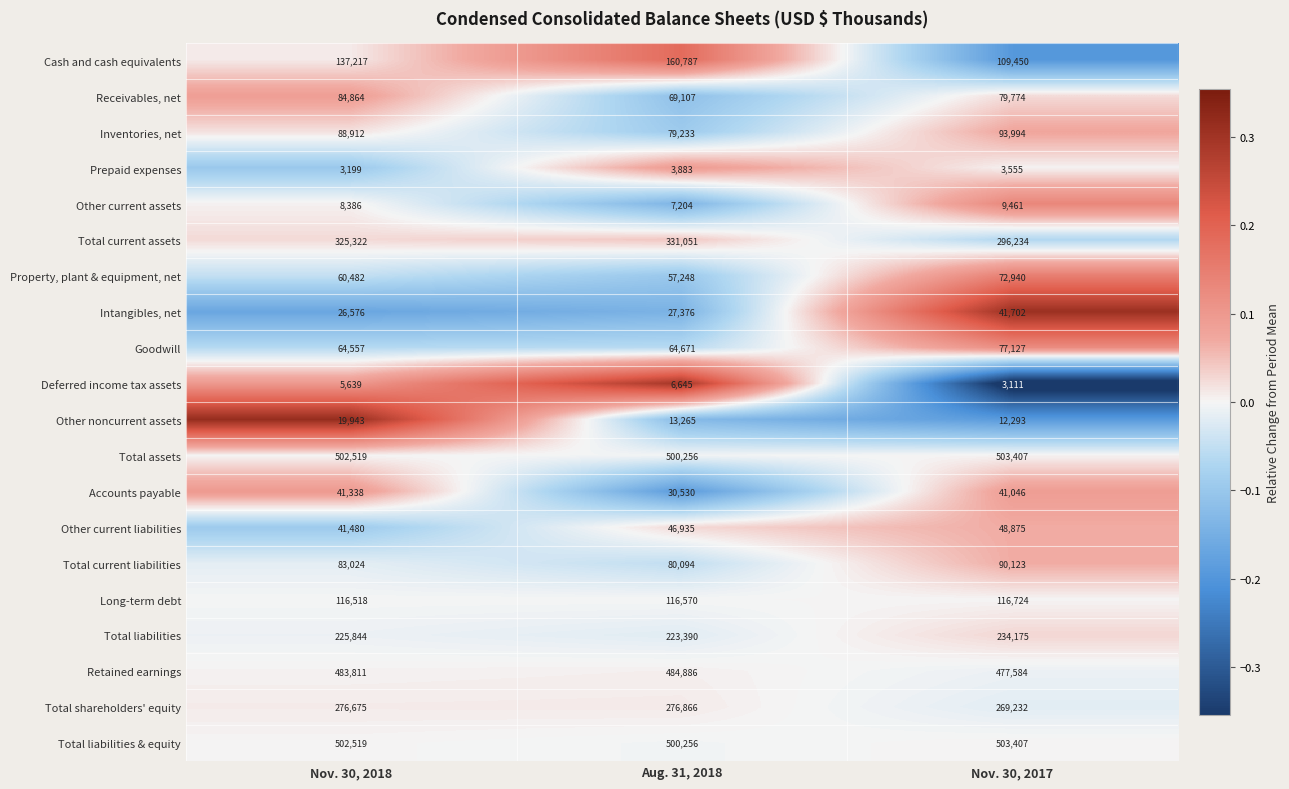

At which category is the sum across all series the highest?

Nov. 30, 2018